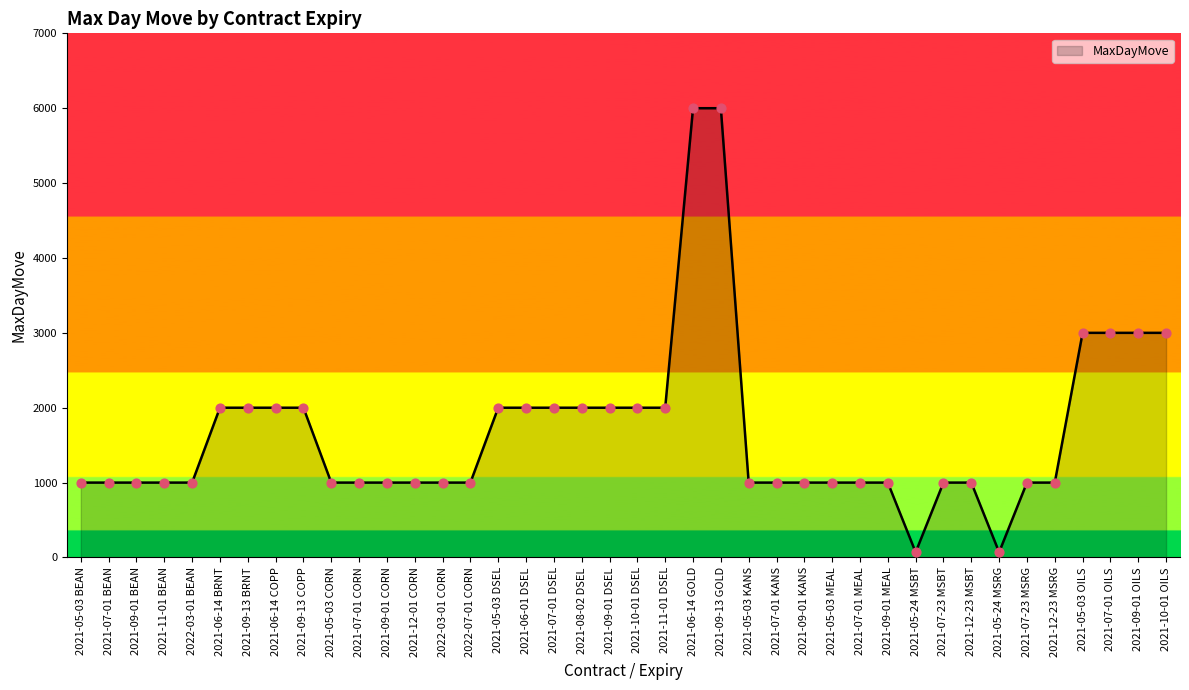

Approximately how many times larger is the value at 2021-09-01 MEAL compared to 2021-09-01 DSEL?

0.5